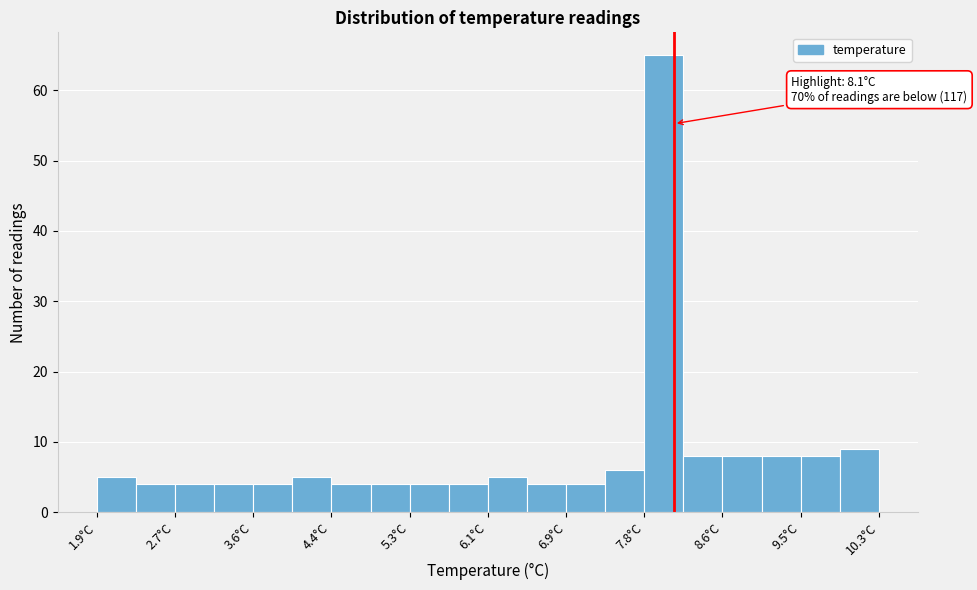

Over which range of the x-axis is the bar tallest?

7.78 to 8.20